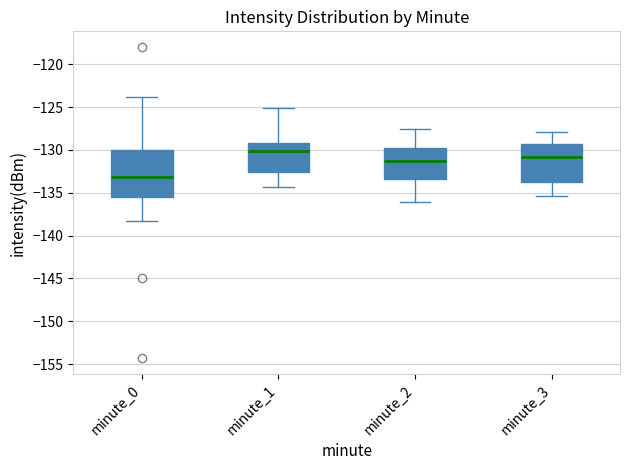

Comparing the boxes themselves (not the whiskers), which one is the tallest?

minute_0